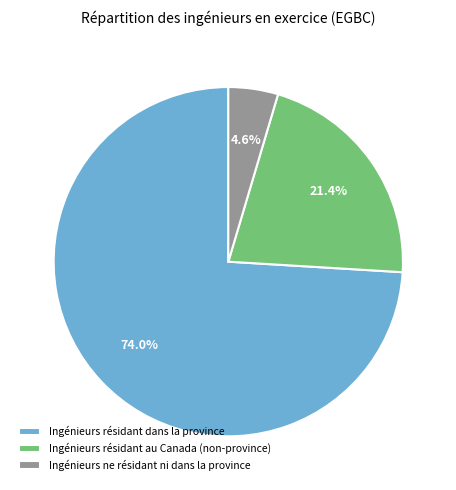

What percentage is NOT represented by Ingénieurs ne résidant ni dans la province?

95.4%